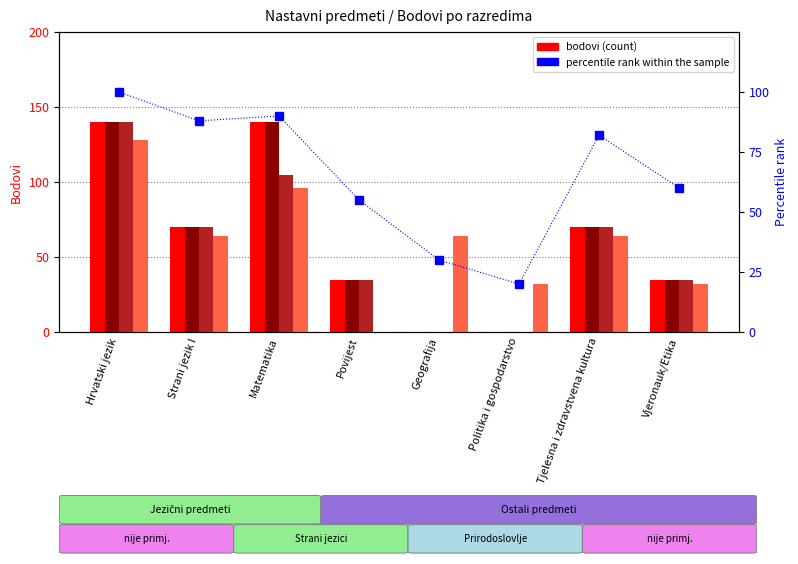

What is the value of the Bodovi razred 3 bar at the 7th from the left?

70